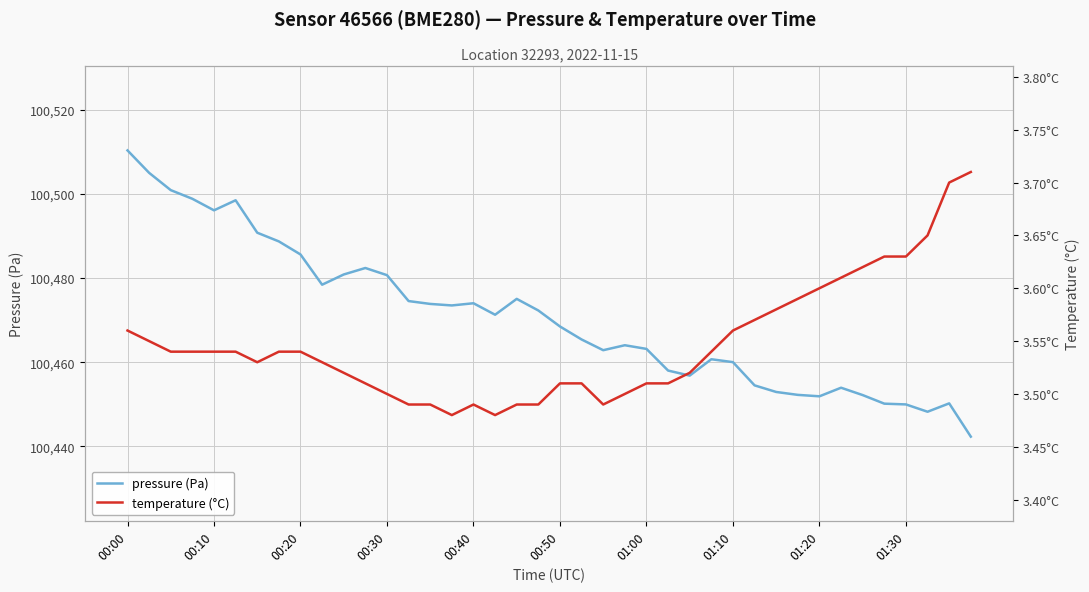

True or false: pressure and temperature cross at least once.

False